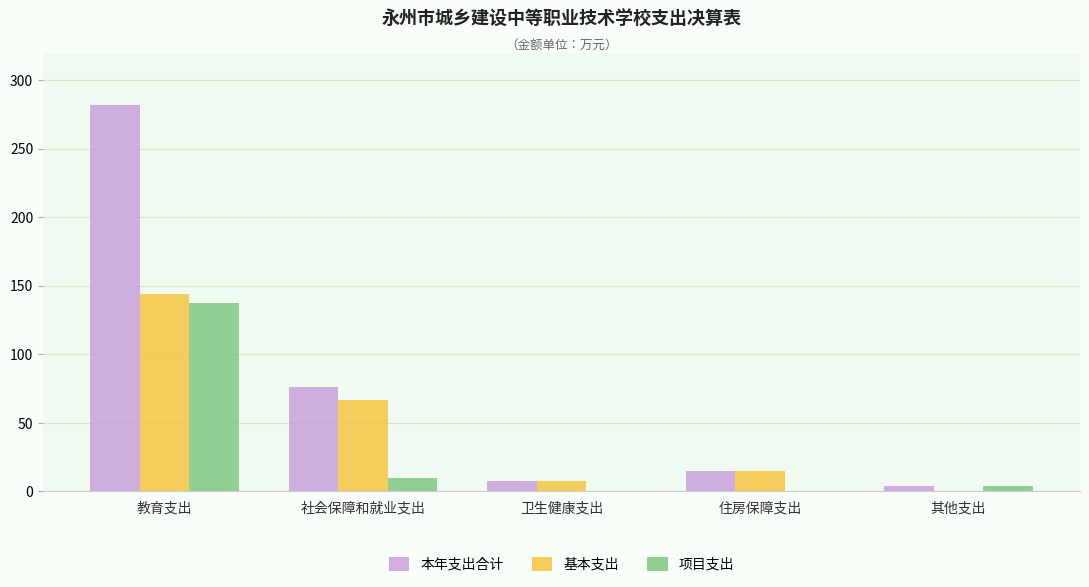

True or false: 项目支出 has a value of 10.0 at 社会保障和就业支出.

True